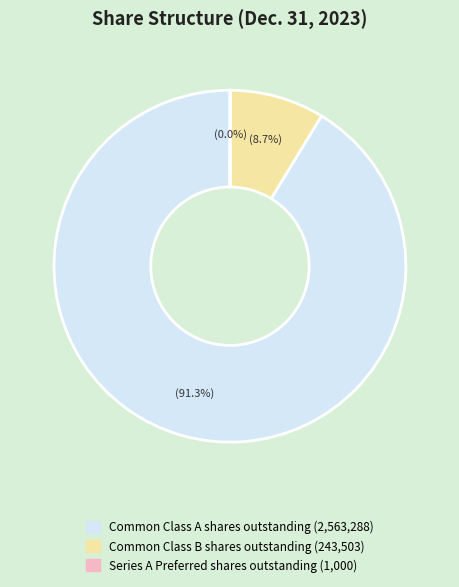

Do Common Class B shares outstanding and Common Class A shares outstanding together represent more than half of the pie?

Yes